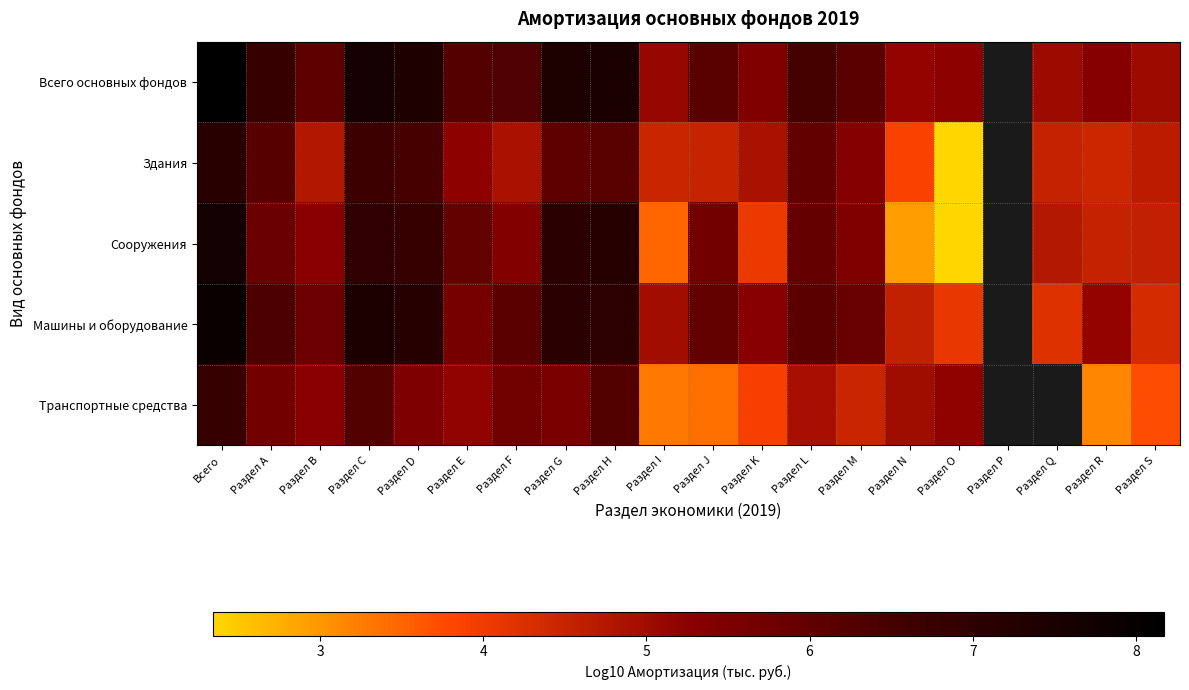

The Машины и оборудование series shows 9.6 at Раздел А. True or false?

False